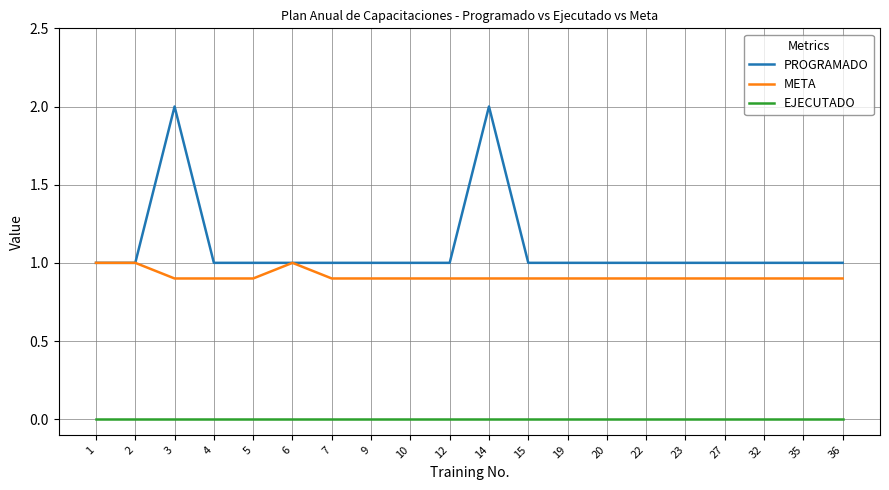

What is the difference between the highest and lowest values at 6?

1.0